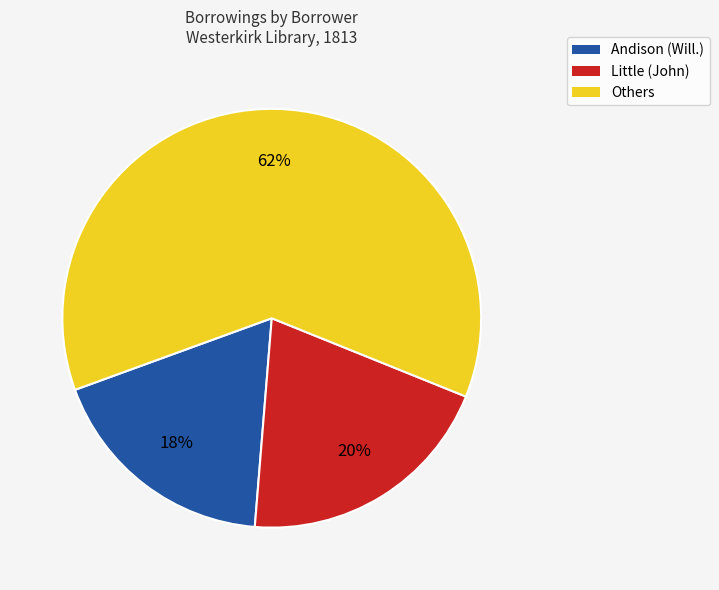

How many slices are in this pie chart?

3